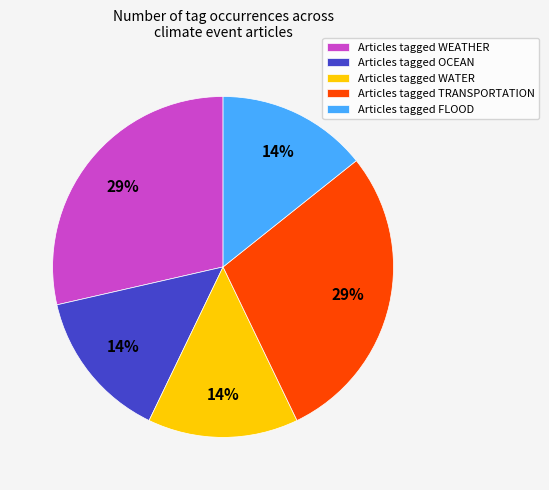

The Articles tagged WATER slice represents 21% of the pie. True or false?

False